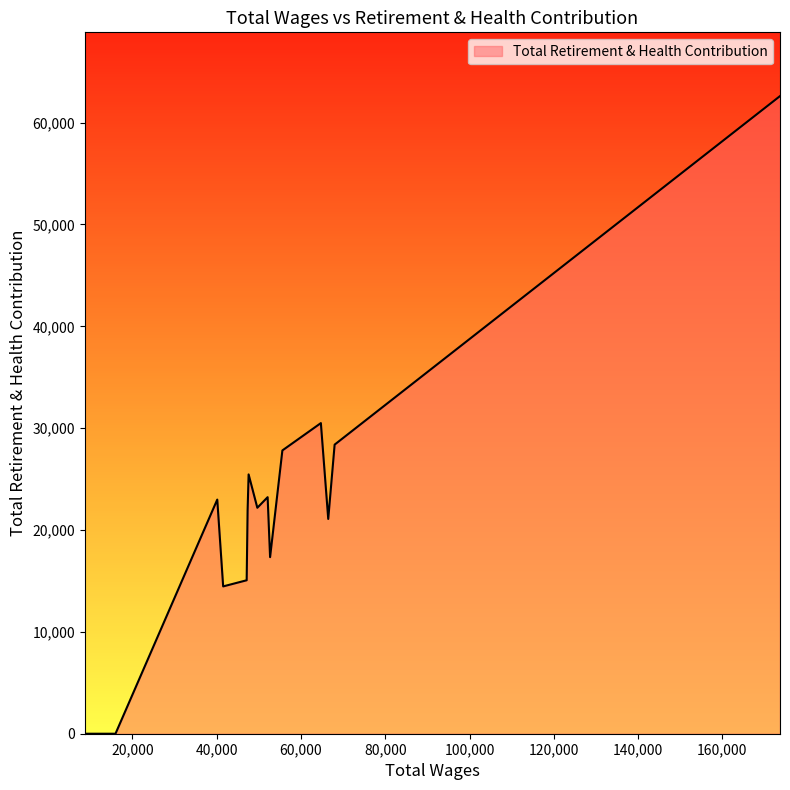

What is the maximum value shown in the chart?

62607